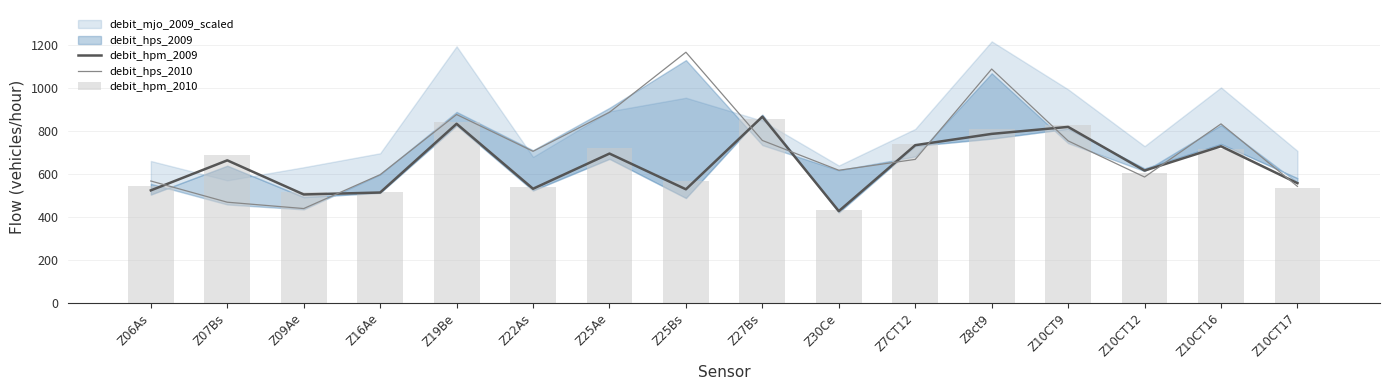

Where do debit_hps_2010 and debit_hpm_2009 first cross each other?

Z06As and Z07Bs